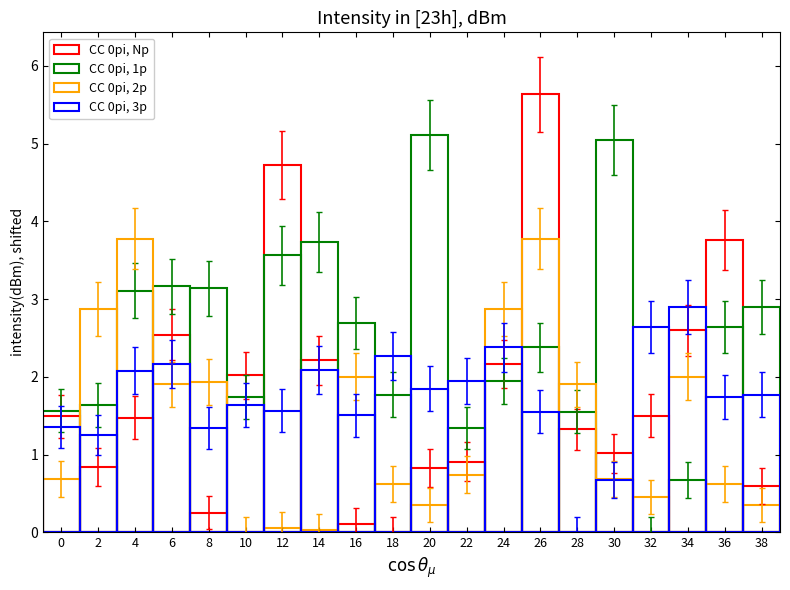

What is the value of the CC 0pi, Np bar at the 17th from the left?

1.5